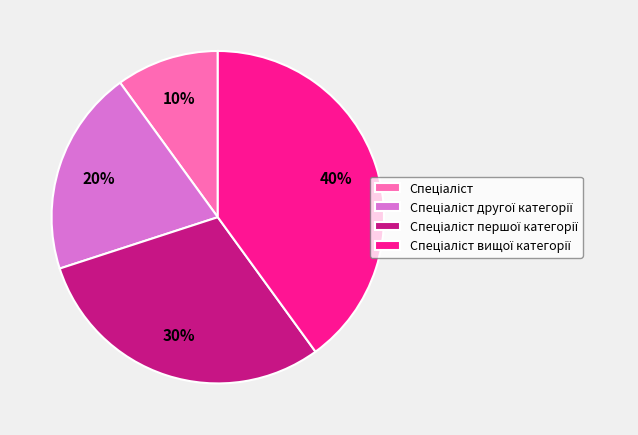

Is there any slice that represents more than half of the pie?

No